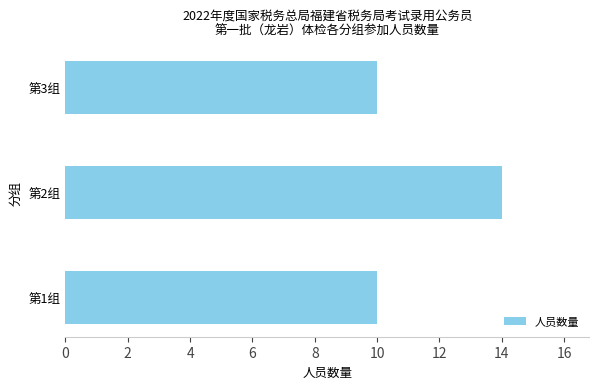

Count the number of categories in the chart.

3